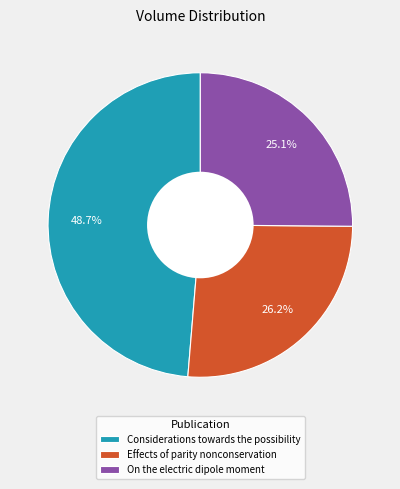

Approximately how many times larger is the value at Considerations towards the possibility compared to On the electric dipole moment?

1.9